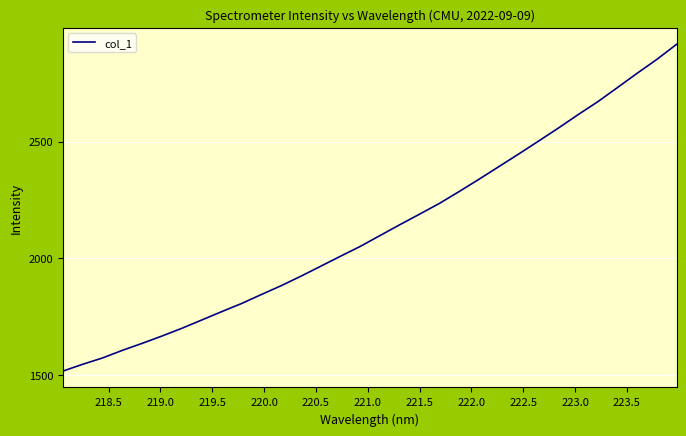

Is this an area chart (filled region under the line)?

No